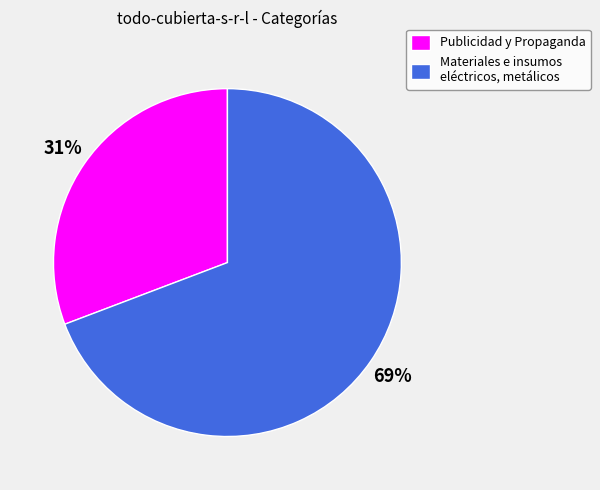

What is the ratio of the value at Publicidad y Propaganda to the value at Materiales e insumos eléctricos, metálicos?

0.4